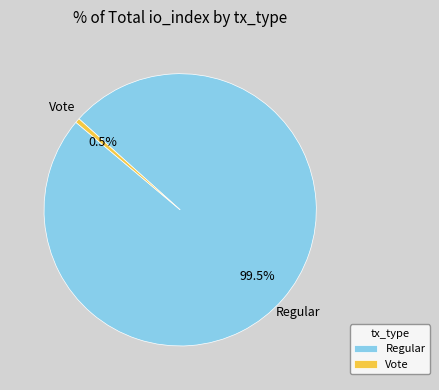

Rank the categories by value from lowest to highest.

Vote, Regular